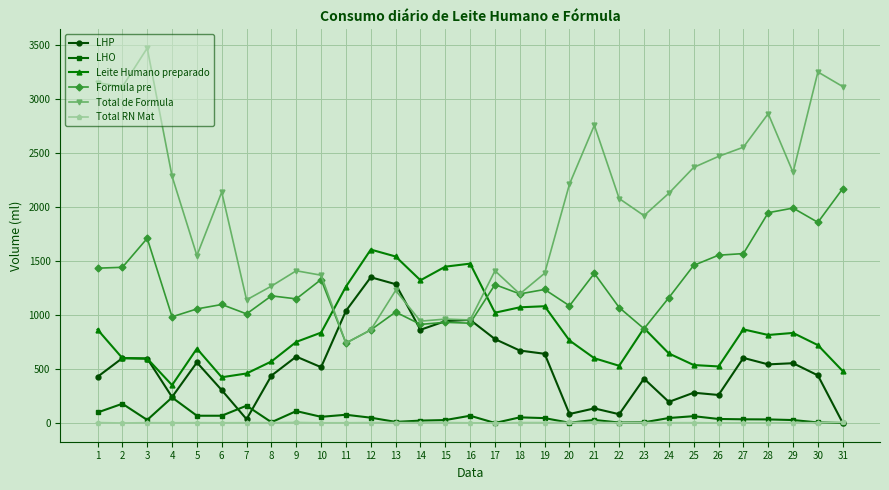

Count the number of categories in the chart.

31